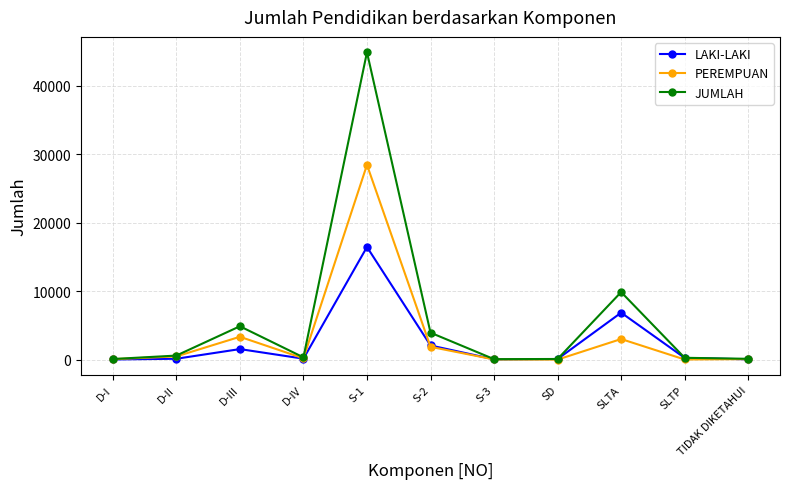

Is it true that LAKI-LAKI equals 42 at TIDAK DIKETAHUI?

True